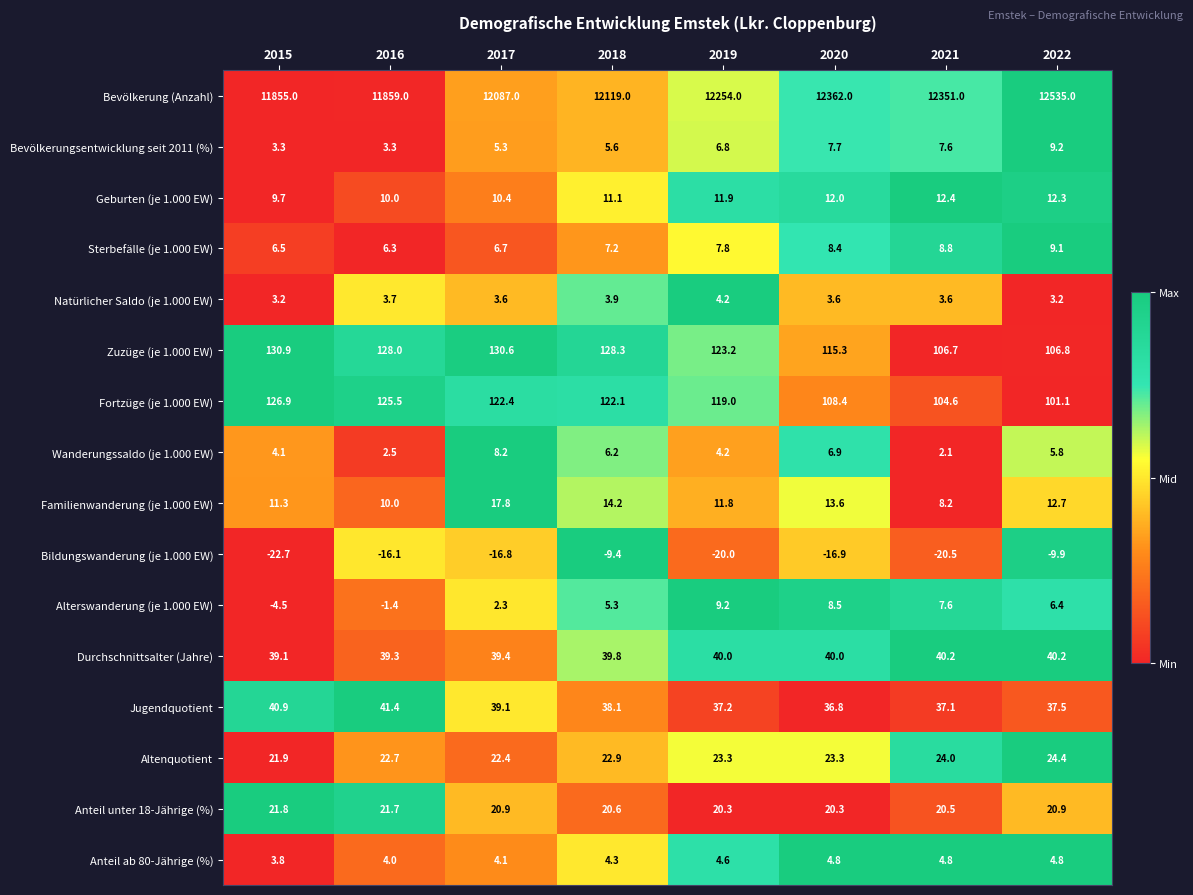

Which series changed the most between 2015 and 2016?

Bildungswanderung (je 1.000 EW)